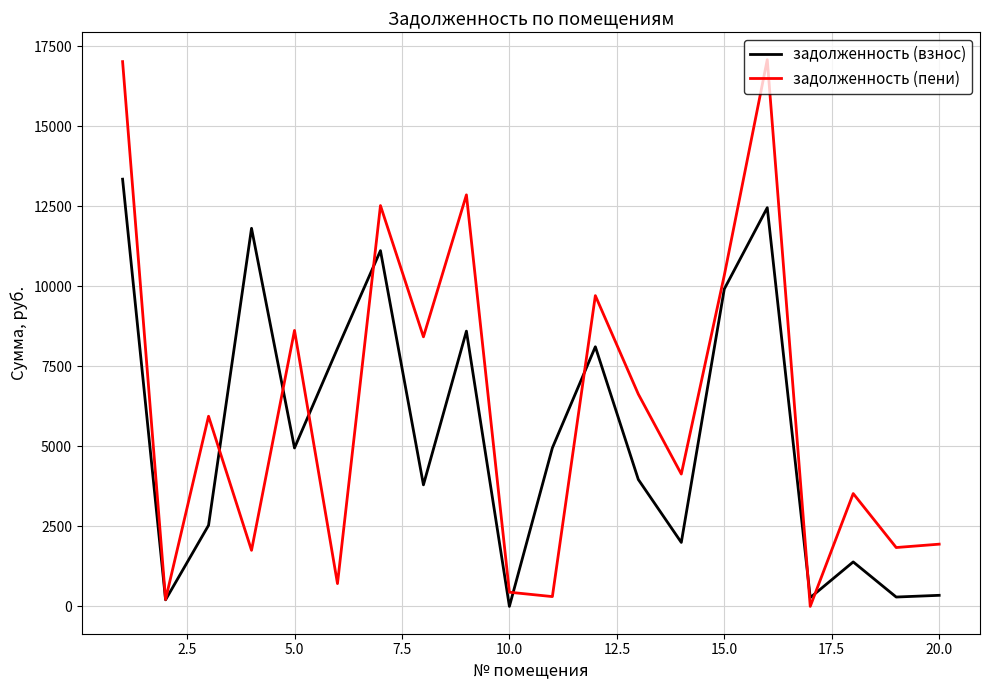

List the series in order of their peak value, lowest first.

задолженность (взнос), задолженность (пени)